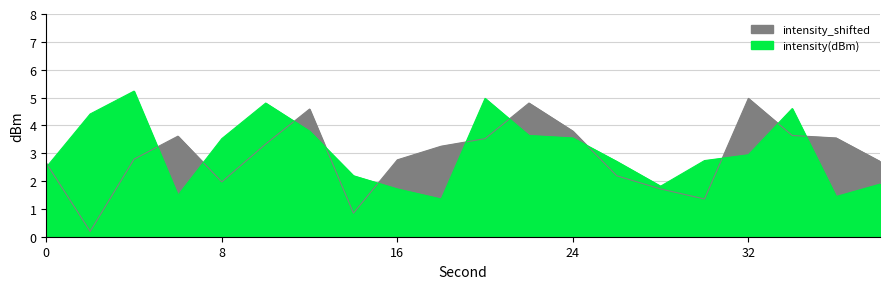

What is the maximum value shown in the chart?

5.2